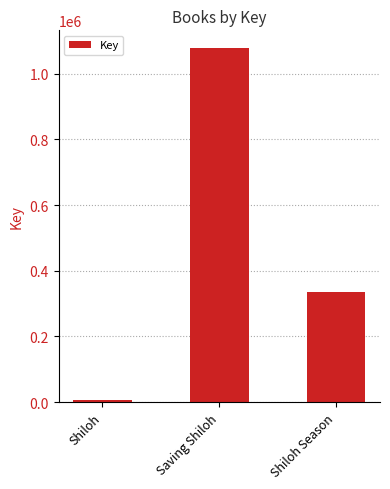

Rank the categories by value from highest to lowest.

Saving Shiloh, Shiloh Season, Shiloh